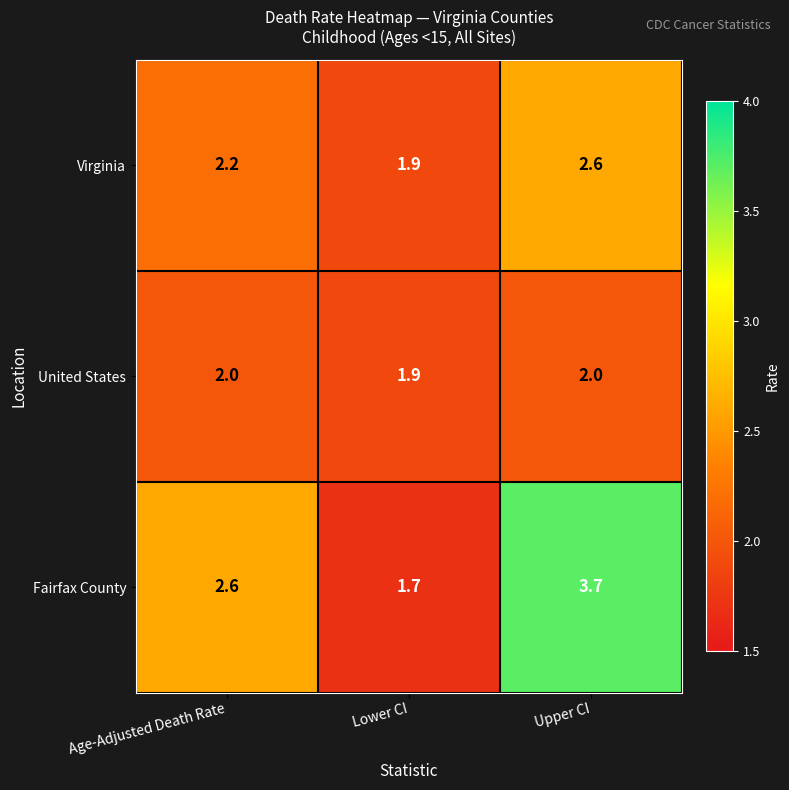

The Virginia series shows 2.2 at Age-Adjusted Death Rate. True or false?

True